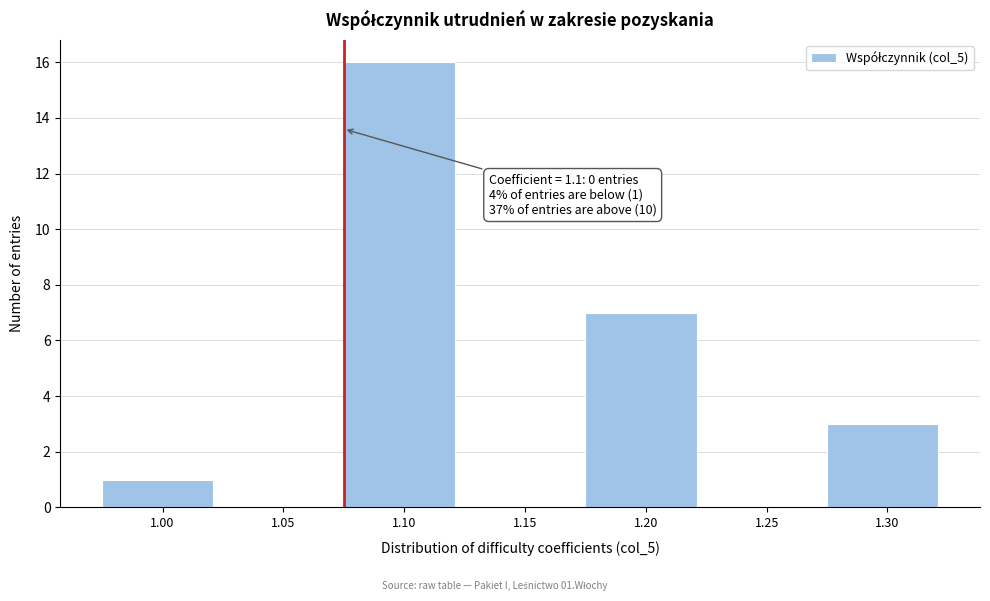

Reading right to left, what are all the values shown in this chart?

1.30=3	1.25=0	1.20=7	1.15=0	1.10=16	1.05=0	1.00=1